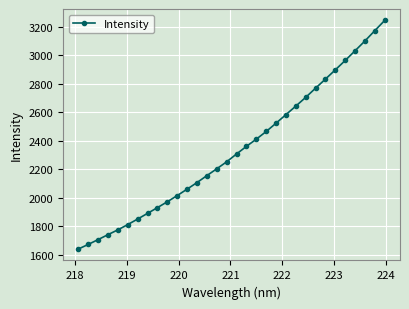

What is the sum of all values?

74792.8